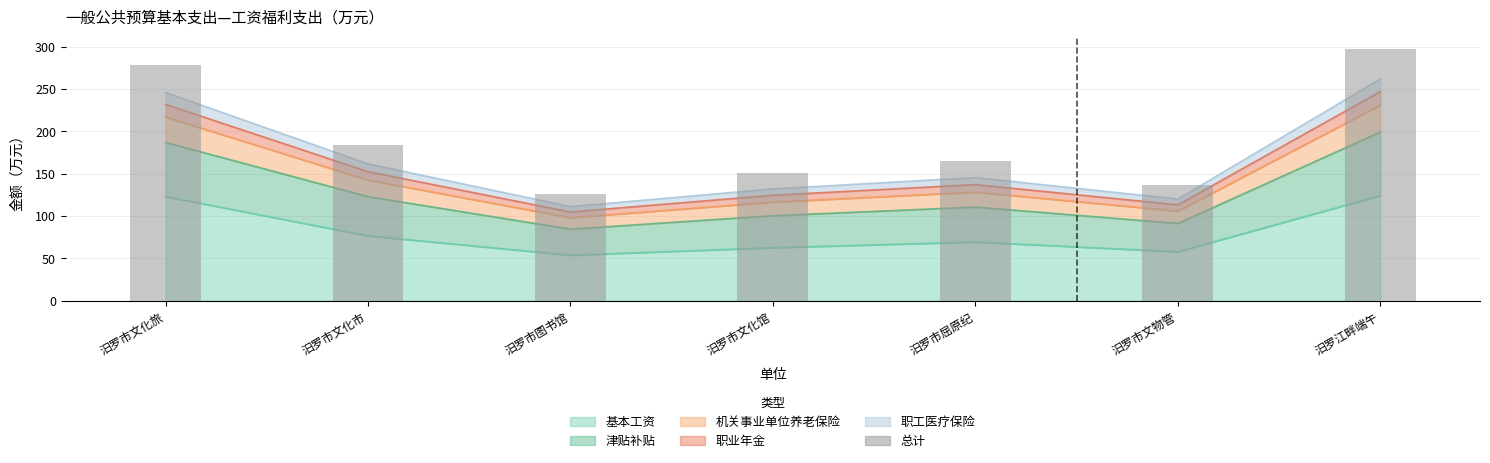

What is the change in value from 汨罗市文化市 to 汨罗市屈原纪?

-18.7